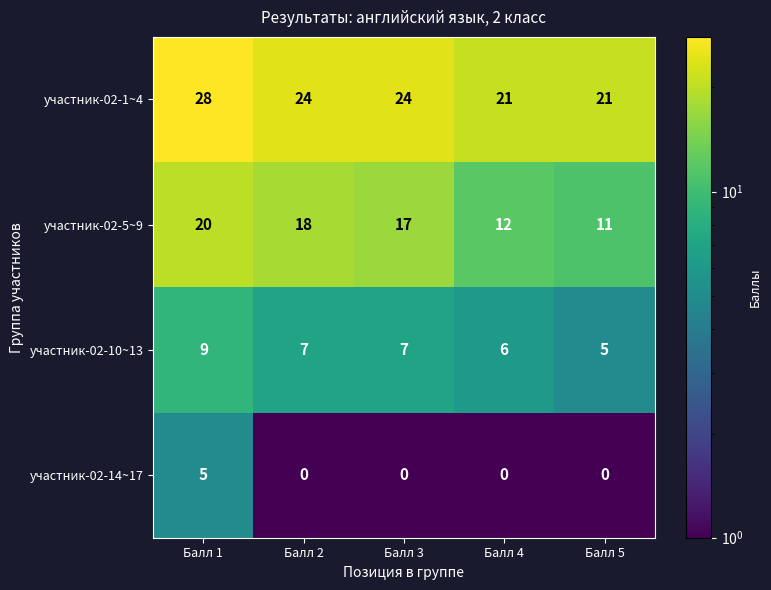

At which category does the chart reach its peak across all series?

Балл 1